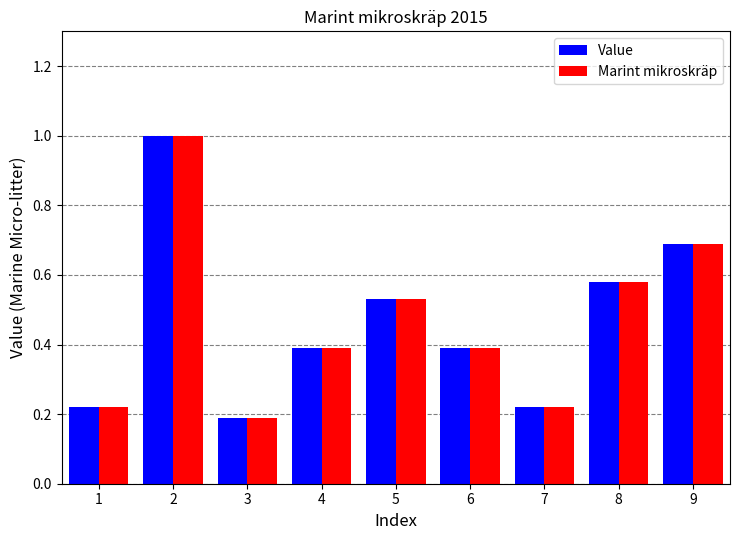

Is the value of Marint mikroskräp at 3 greater than the value of Value at 8?

No